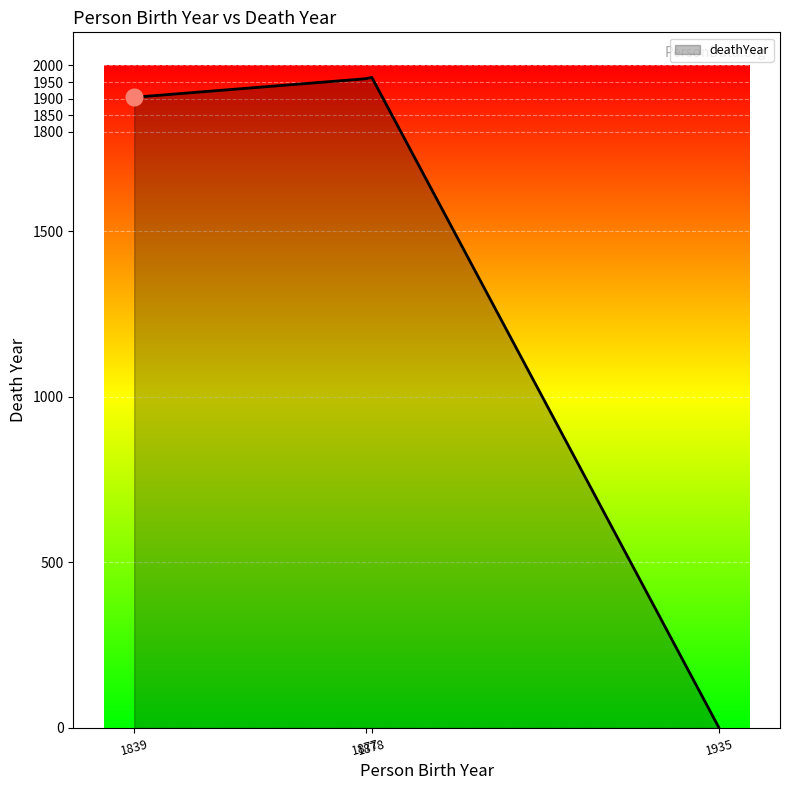

What is the maximum value shown in the chart?

1964